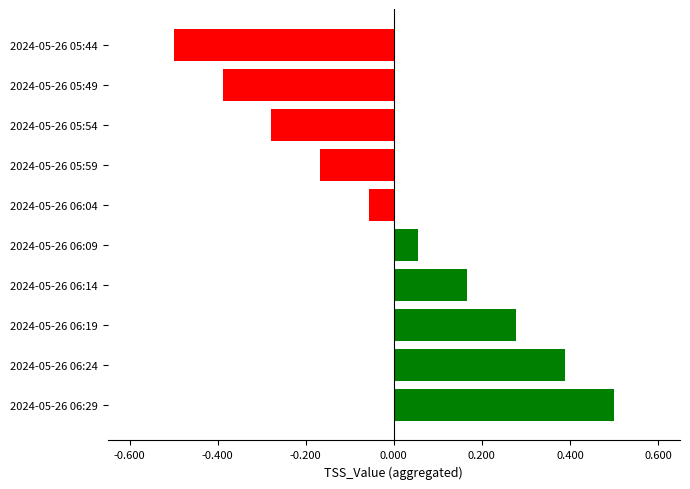

Between 2024-05-26 05:54 and 2024-05-26 05:49, which is larger?

2024-05-26 05:54